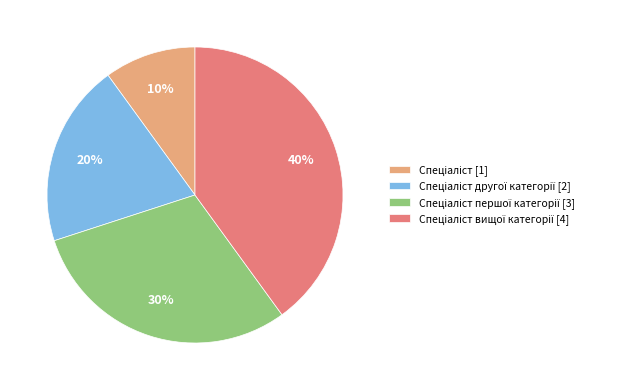

To the nearest percent, what is the difference between the largest and smallest slice percentages?

30%